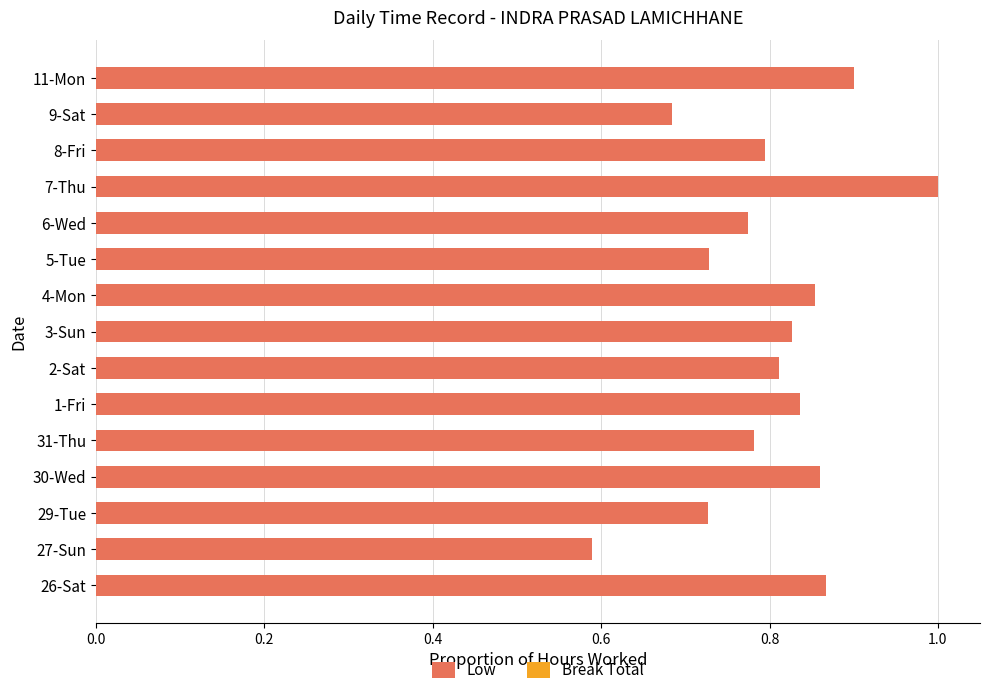

What is the change in value from 6-Wed to 7-Thu?

+0.2